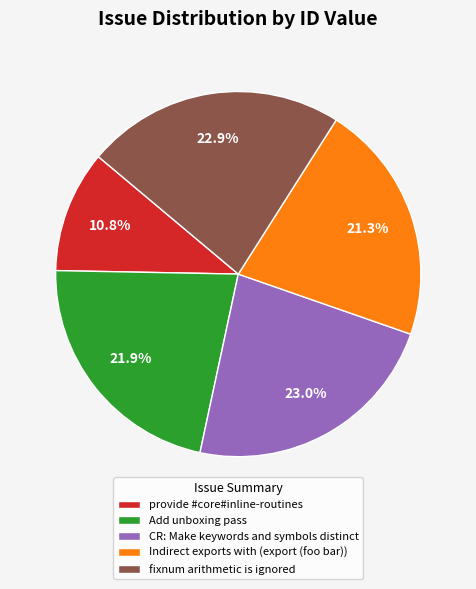

Which slice is the smallest?

provide #core#inline-routines